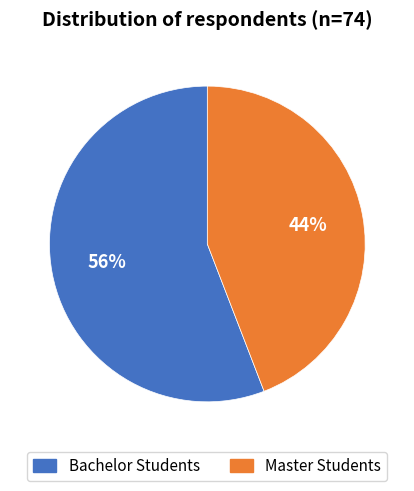

Is there a majority slice in this chart?

Yes